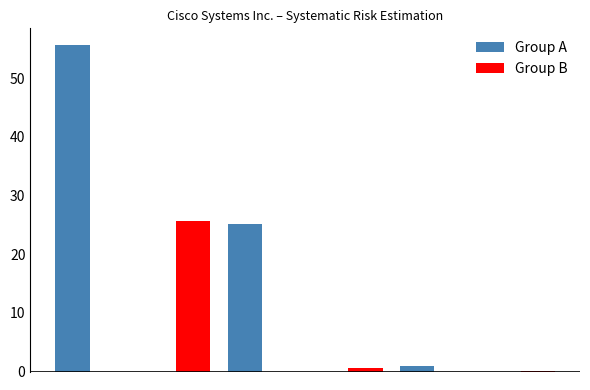

What is the sum of all Group A values?

81.9